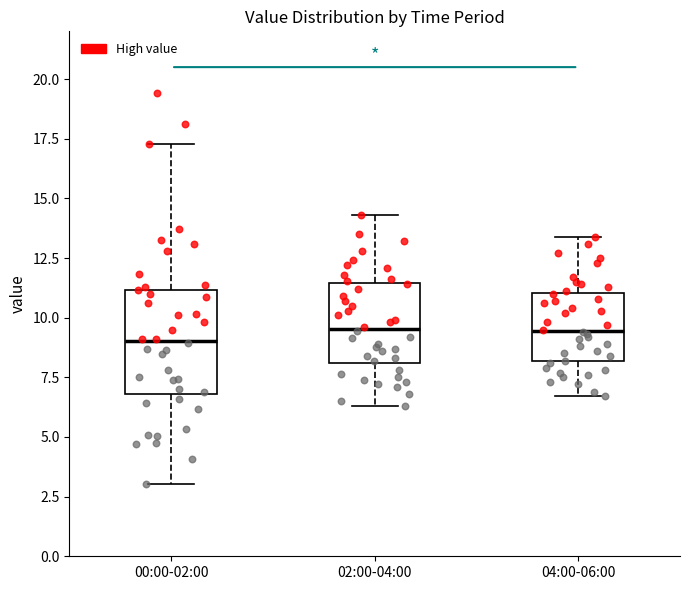

Which box is the tallest, from its lower edge to its upper edge?

00:00-02:00